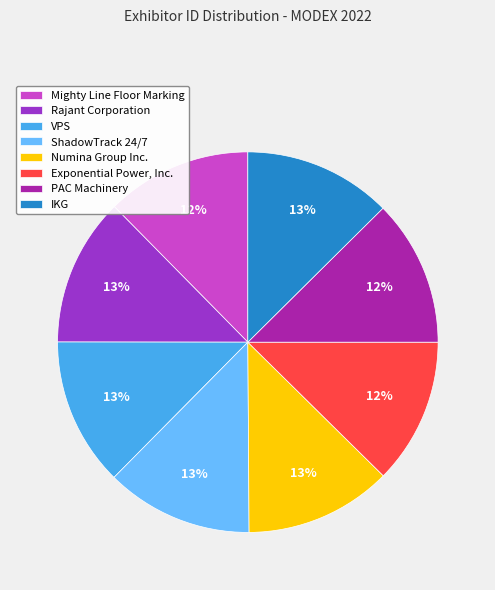

Does any single category account for the majority?

No